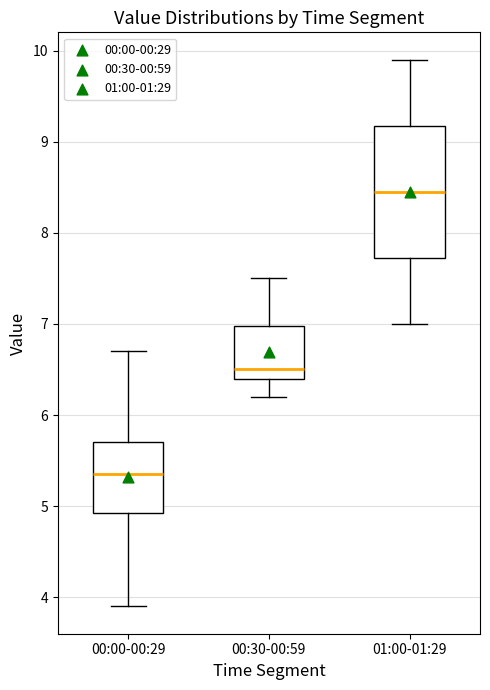

Which box is the tallest, from its lower edge to its upper edge?

01:00-01:29